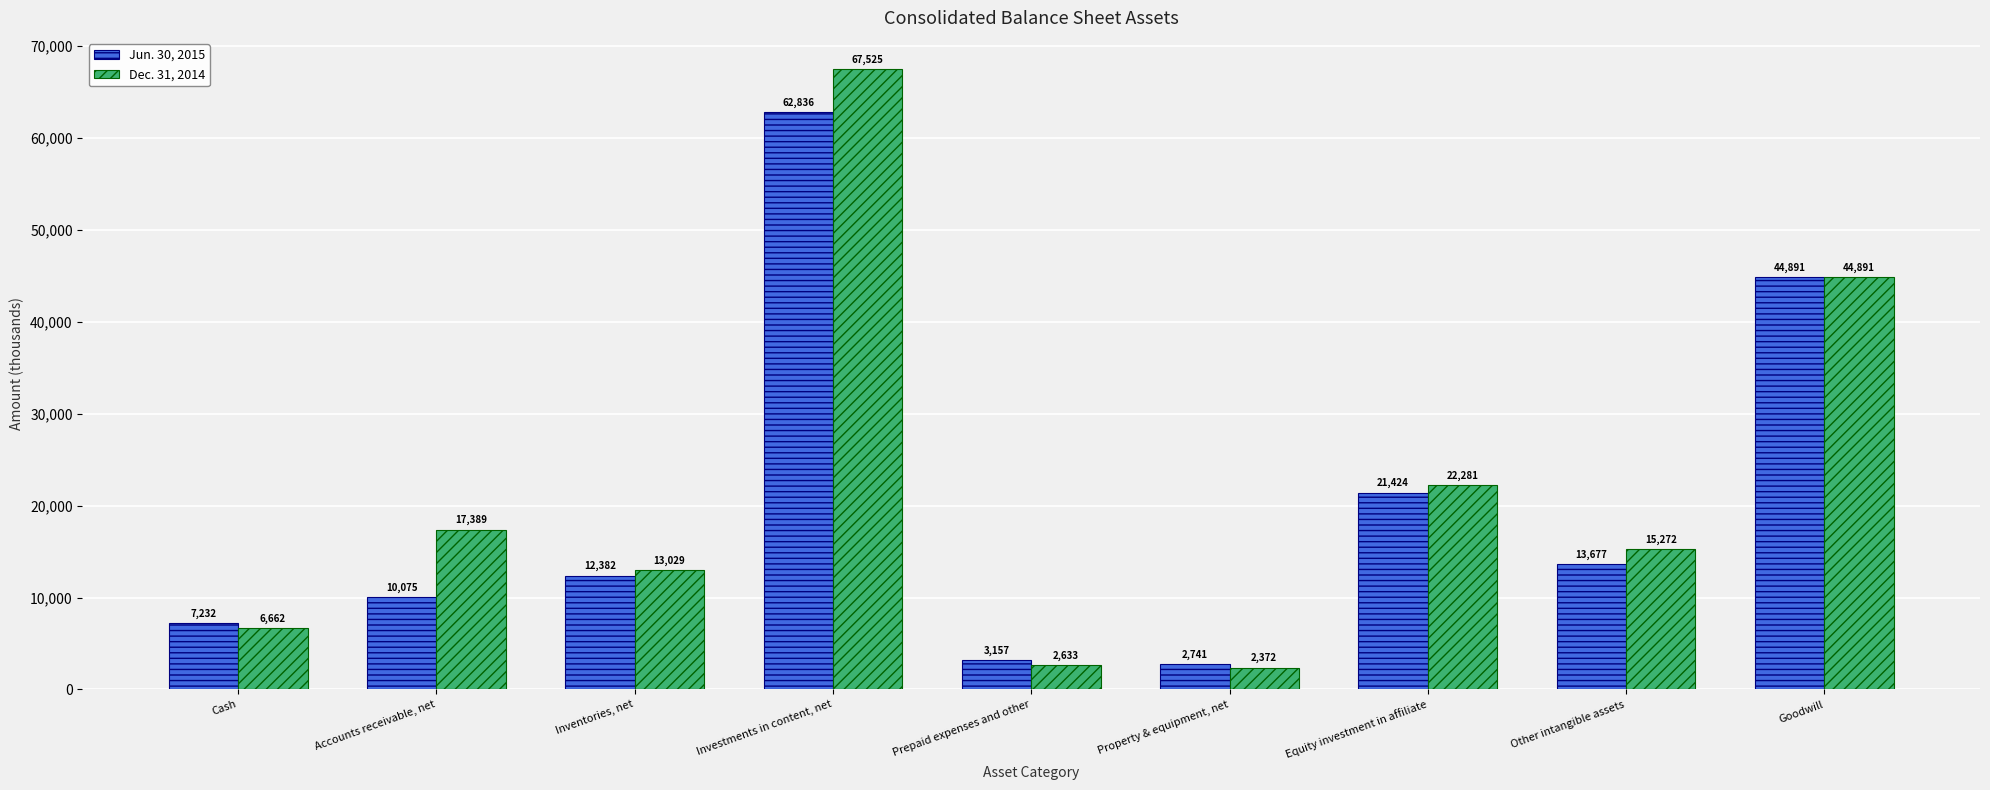

Are the bars grouped side by side (vs. stacked)?

Yes